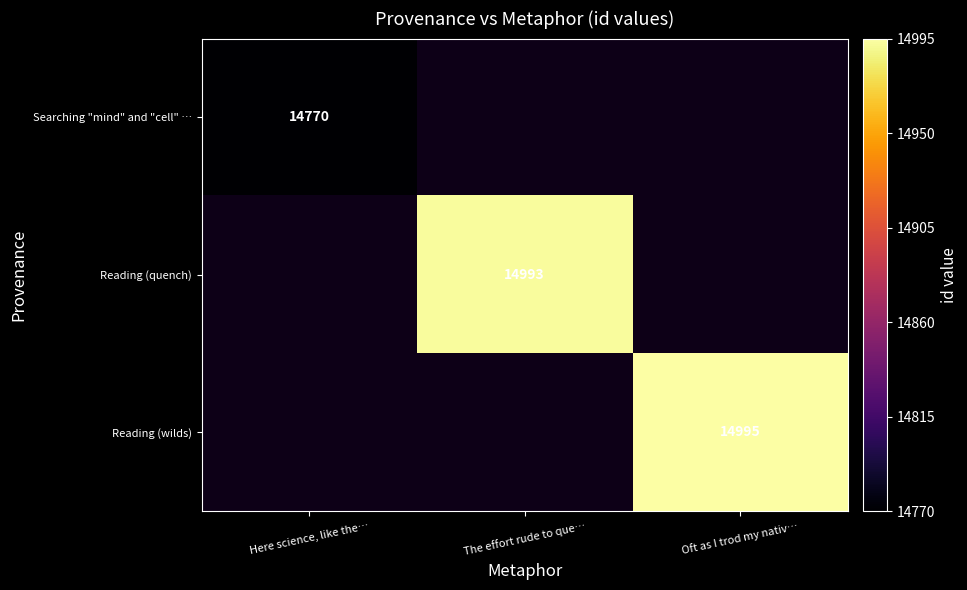

Is it true that Searching "mind" and "cell" … equals 14770 at Here science, like the…?

True